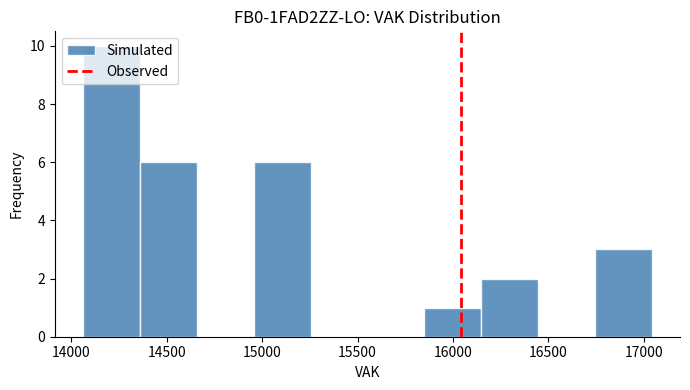

Reading left to right, list every bar in this chart as the range it spans on the x-axis followed by its height. Neither the bar edges nor the heights are printed on the chart, so give them approximately, as read against the axes.

14050 to 14350: 10
14350 to 14650: 6
14650 to 14950: 0
14950 to 15250: 6
15250 to 15550: 0
15550 to 15850: 0
15850 to 16150: 1
16150 to 16450: 2
16450 to 16750: 0
16750 to 17050: 3